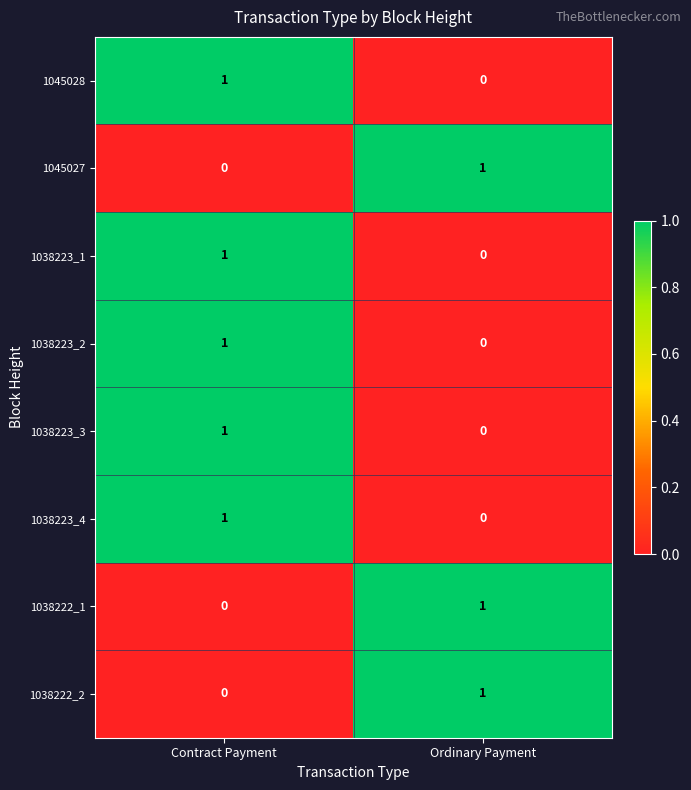

Is the value of 1045028 at Contract Payment greater than the value of 1038222_1 at Contract Payment?

Yes